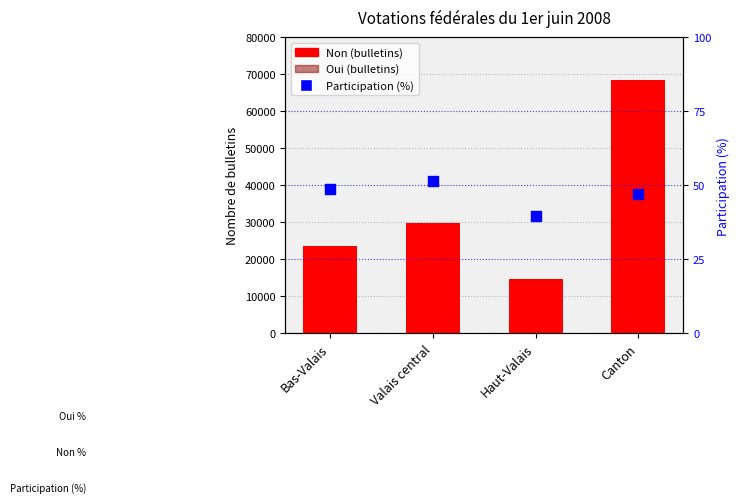

Which series has the largest total across all categories?

Non